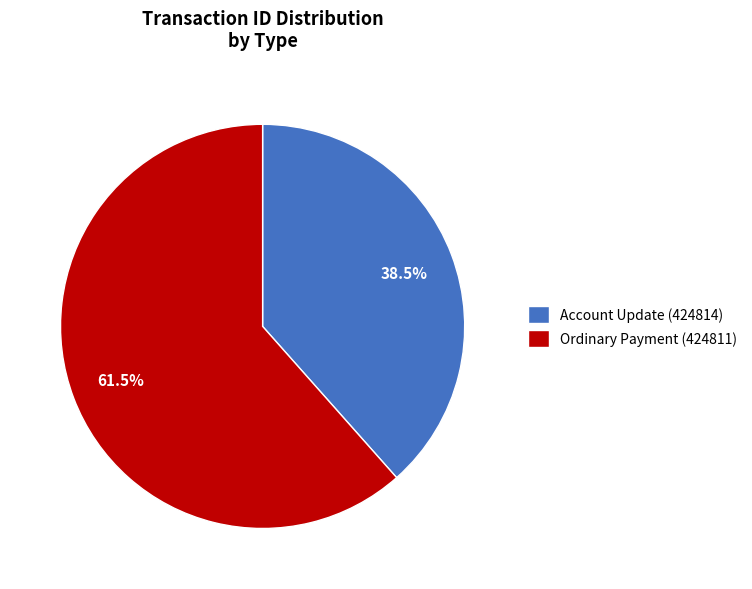

How much of the chart is everything except Ordinary Payment (424811)?

38.5%